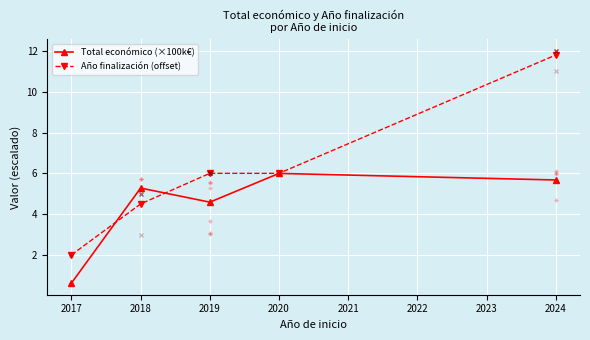

What is the maximum value shown in the chart?

11.8